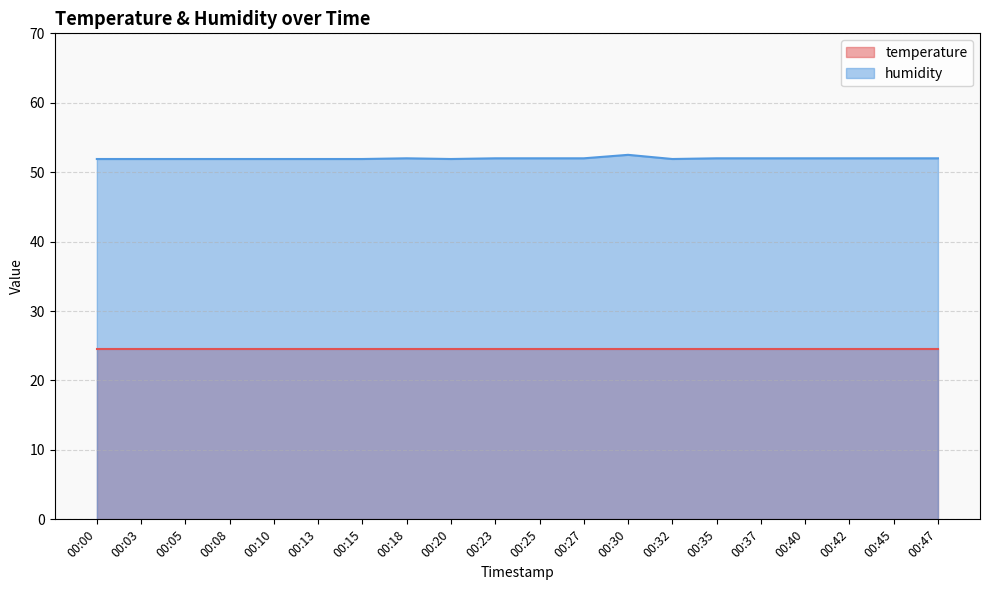

Rank the categories by value from lowest to highest.

00:00, 00:03, 00:05, 00:08, 00:10, 00:13, 00:15, 00:20, 00:32, 00:18, 00:23, 00:25, 00:27, 00:35, 00:37, 00:40, 00:42, 00:45, 00:47, 00:30